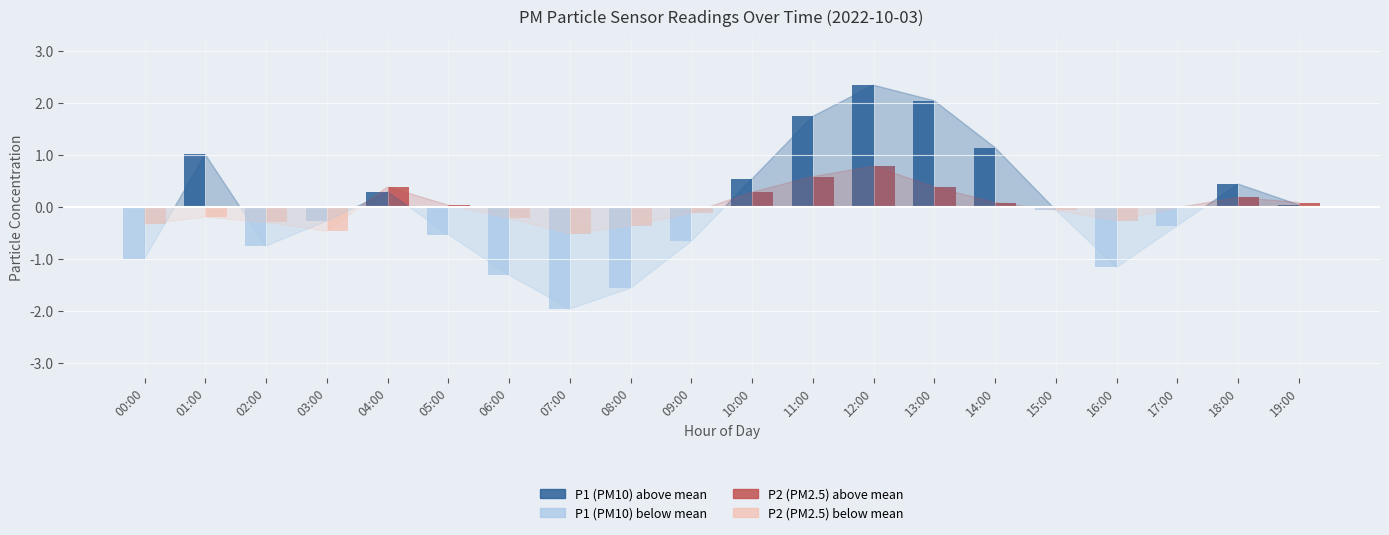

Reading right to left, transcribe all the data shown in this chart.

P1 (PM10): 0.0	0.4	0.0	0.0	0.0	1.1	2.0	2.3	1.7	0.5	0.0	0.0	0.0	0.0	0.0	0.3	0.0	0.0	1.0	0.0
P2 (PM2.5): 0.1	0.2	0.0	0.0	0.0	0.1	0.4	0.8	0.6	0.3	0.0	0.0	0.0	0.0	0.0	0.4	0.0	0.0	0.0	0.0